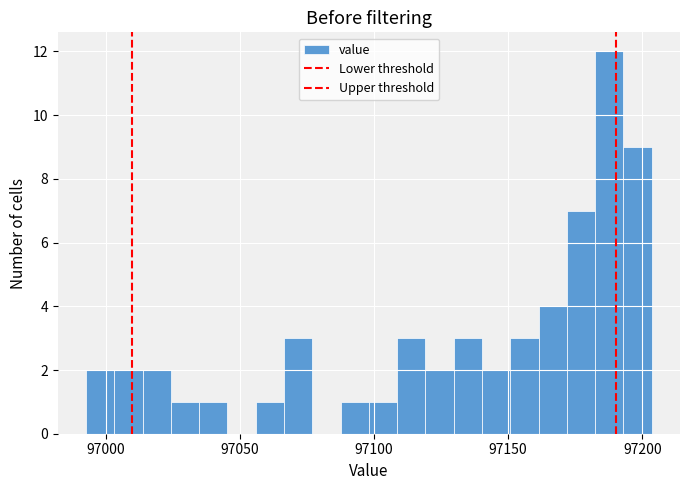

Read against the x-axis, roughly where is the centre of the tallest bar?

97190